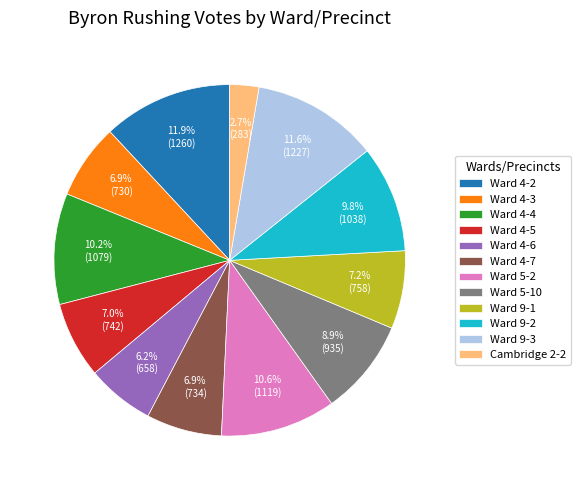

True or false: Cambridge 2-2 accounts for 3% of the total.

True